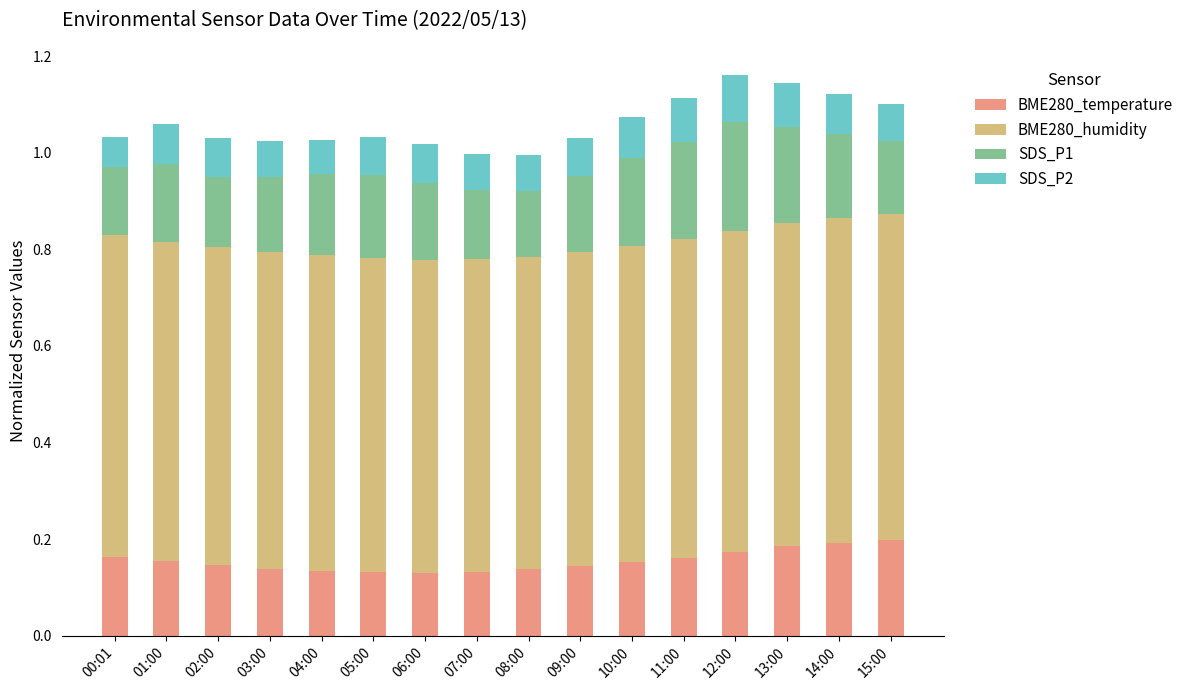

True or false: BME280_temperature has a value of 0.2 at 15:00.

True